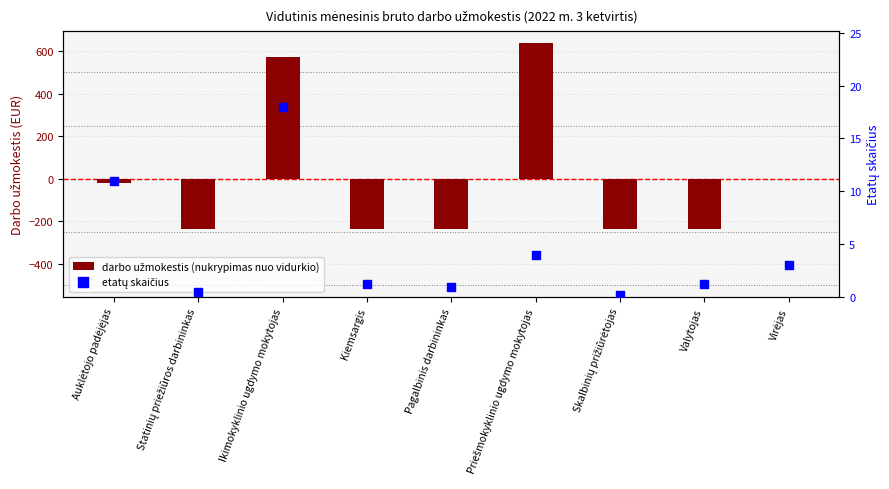

At how many categories does at least one series exceed 299?

2